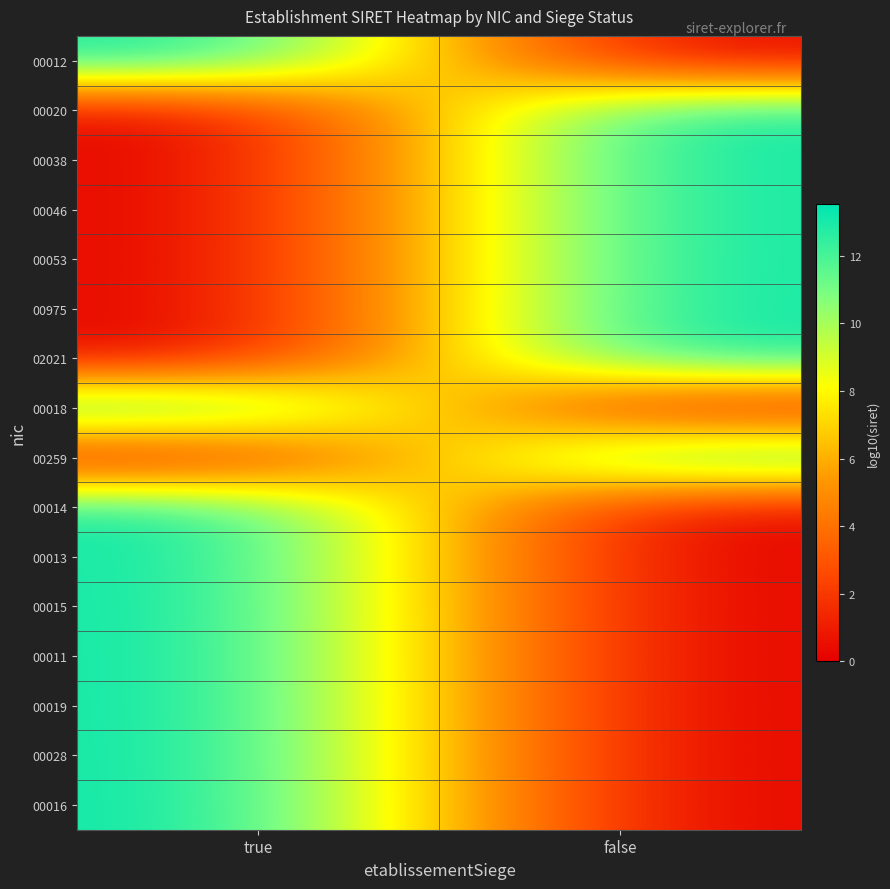

What is the difference between the highest and lowest values at false?

13.4